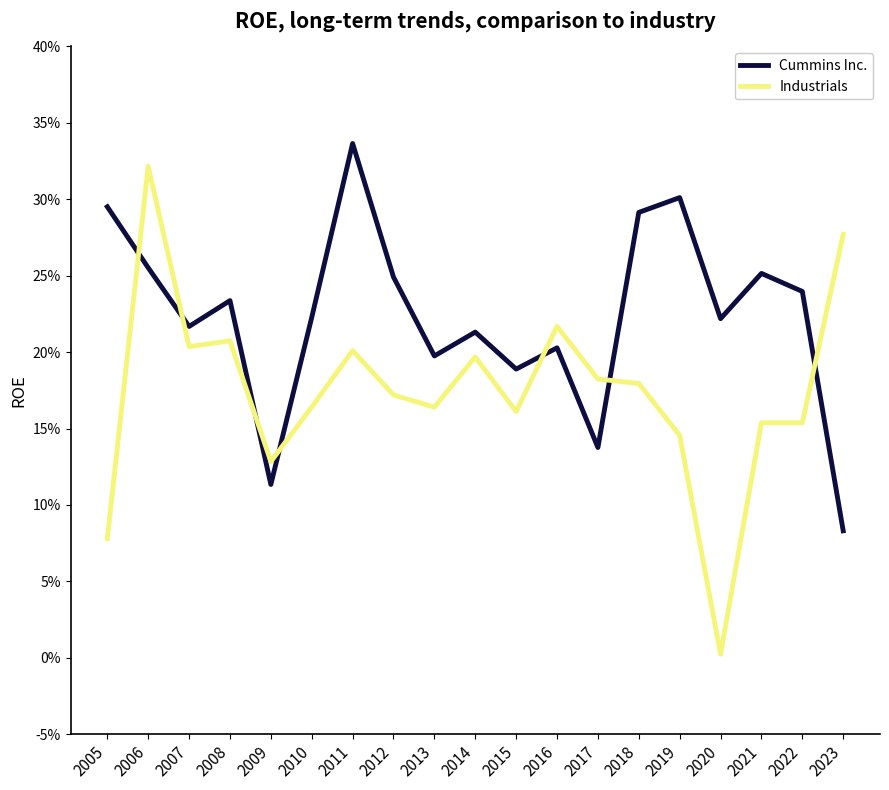

How many interior local valleys does the Cummins Inc. series have?

6